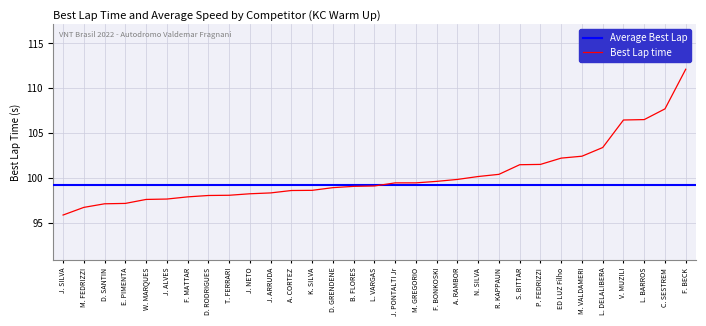

Is it true that the value at W. MARQUES is 149.9?

False